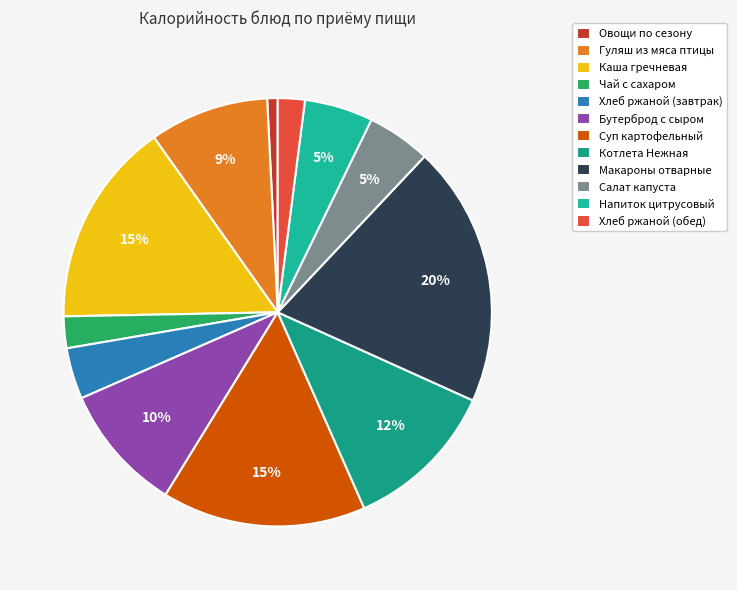

True or false: Хлеб ржаной (завтрак) accounts for 12% of the total.

False